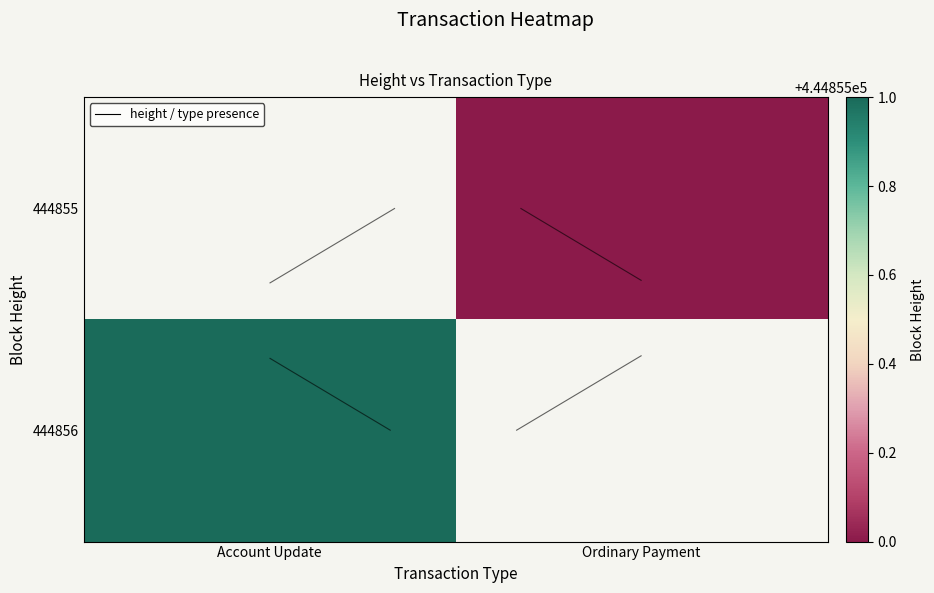

Is it true that 444855 equals 199315.3 at Ordinary Payment?

False